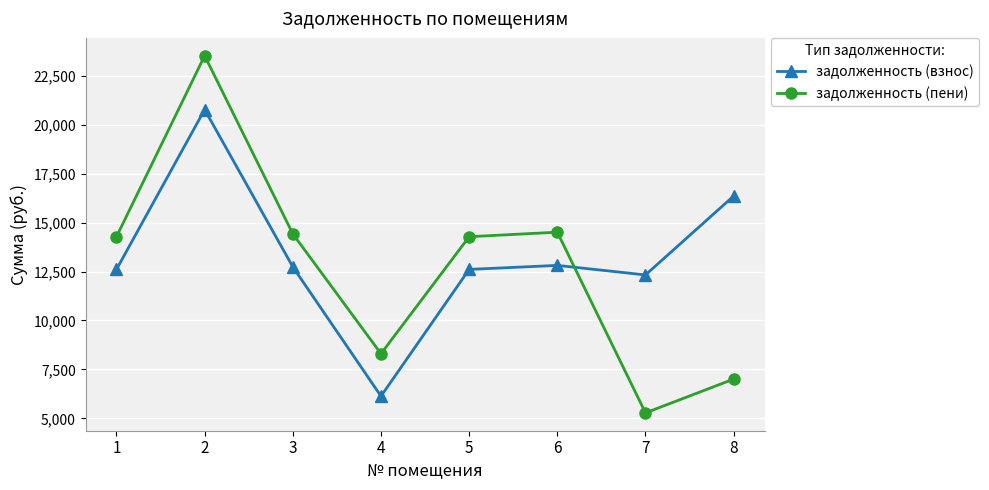

How many values in the задолженность (взнос) series exceed 12737?

4